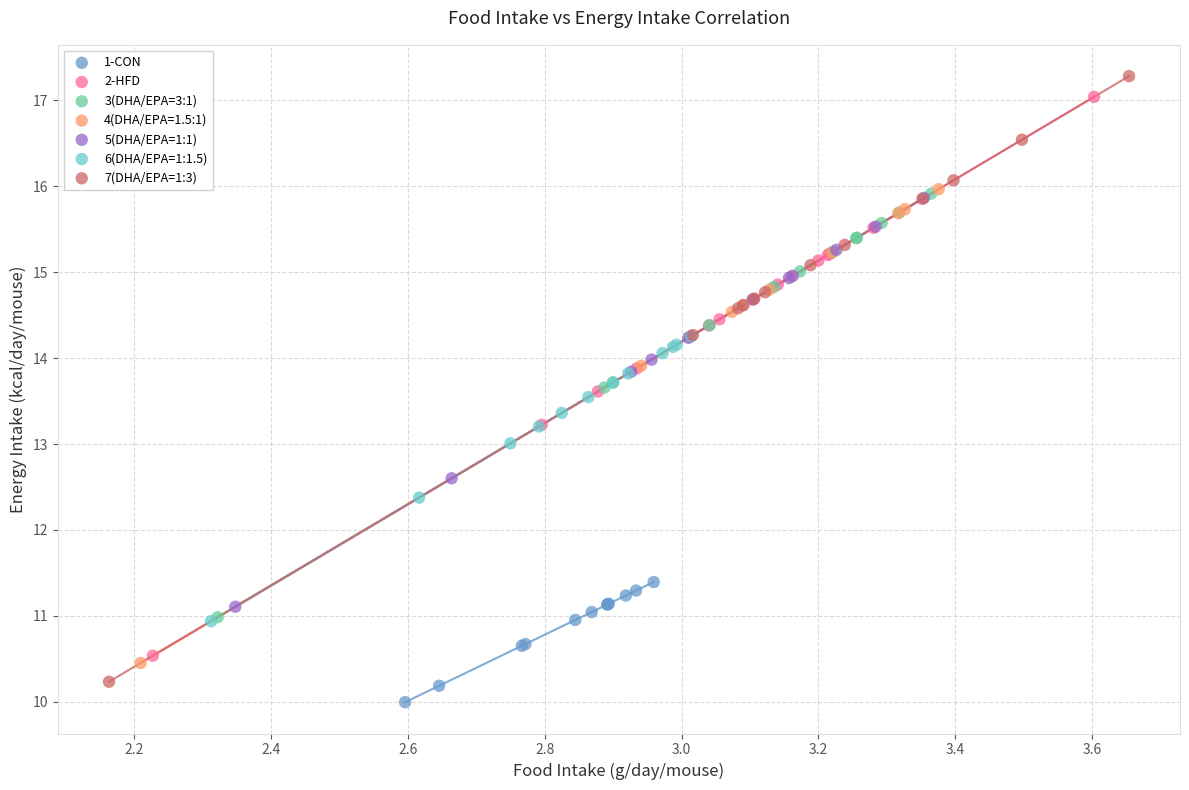

Which series has the widest spread of Y values?

7(DHA/EPA=1:3)